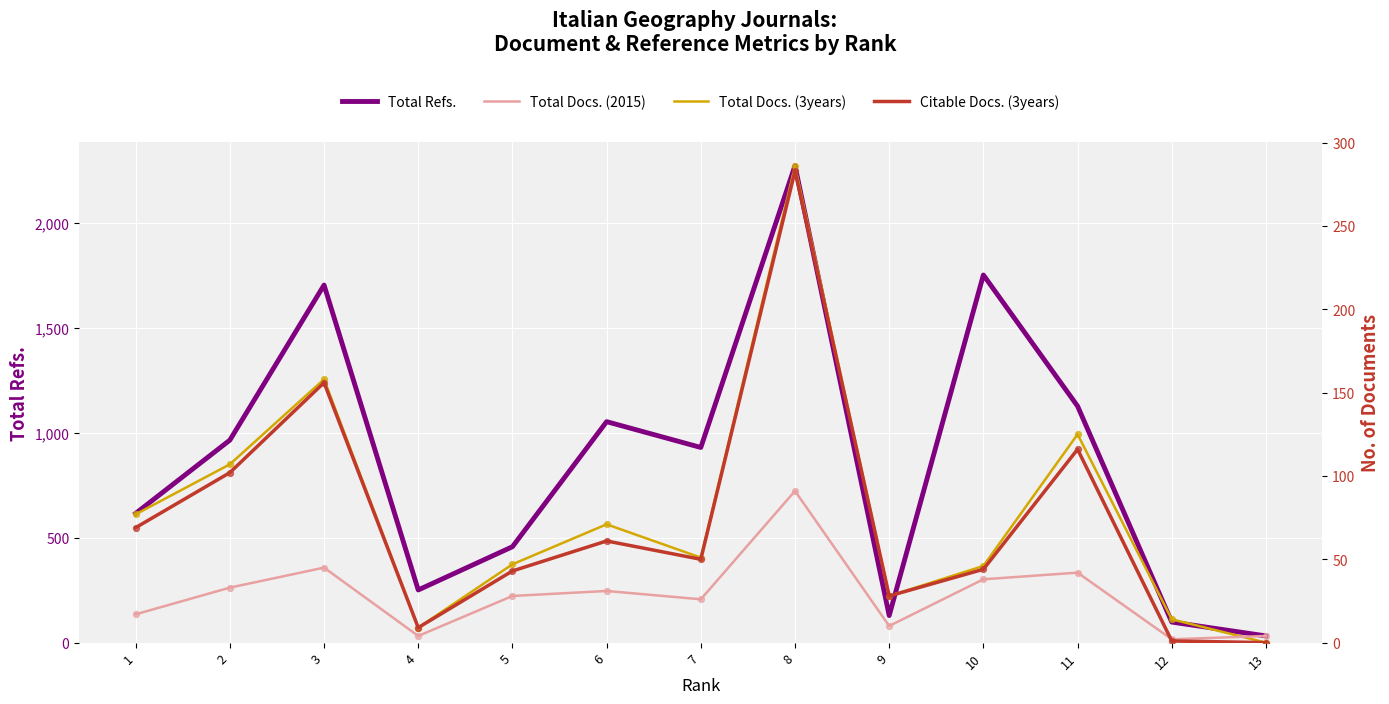

Which series has the widest spread of Y values?

Total Refs.